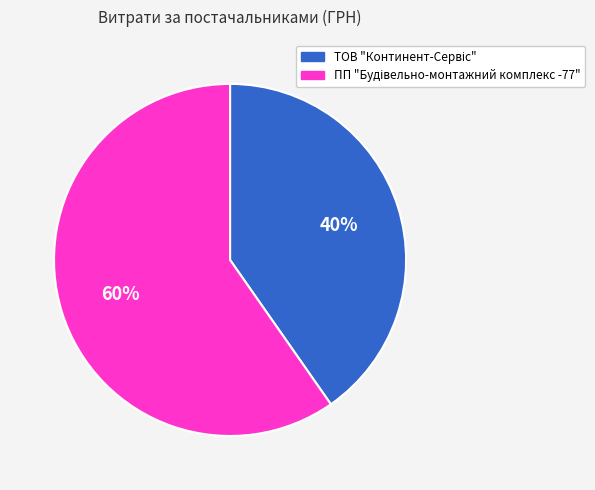

Does any single category account for the majority?

Yes